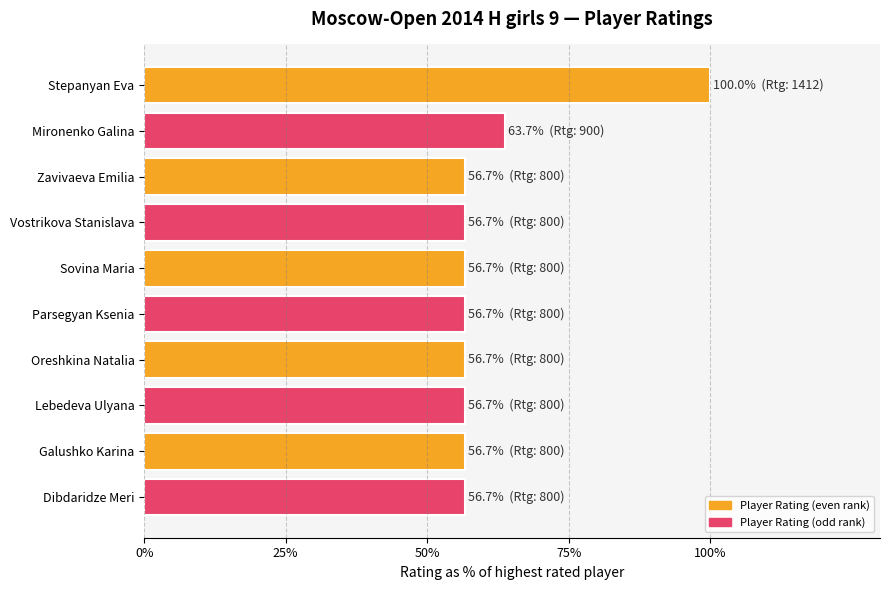

Reading top to bottom, what are all the values shown in this chart?

Stepanyan Eva=100.0	Mironenko Galina=63.7	Zavivaeva Emilia=56.7	Vostrikova Stanislava=56.7	Sovina Maria=56.7	Parsegyan Ksenia=56.7	Oreshkina Natalia=56.7	Lebedeva Ulyana=56.7	Galushko Karina=56.7	Dibdaridze Meri=56.7